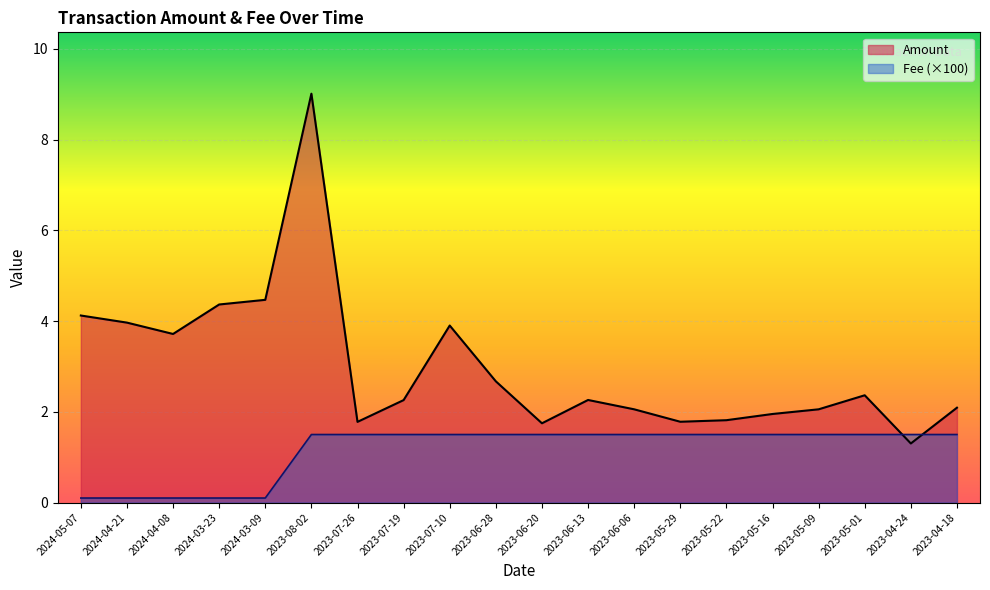

At which category does the data reach its first local valley?

2024-04-08